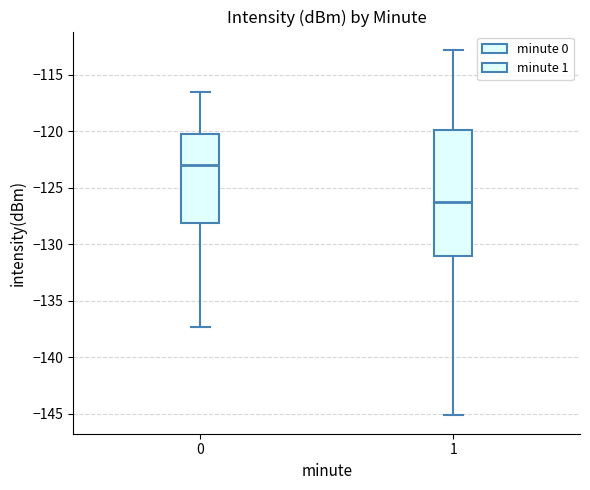

Which box has the lowest median line?

1